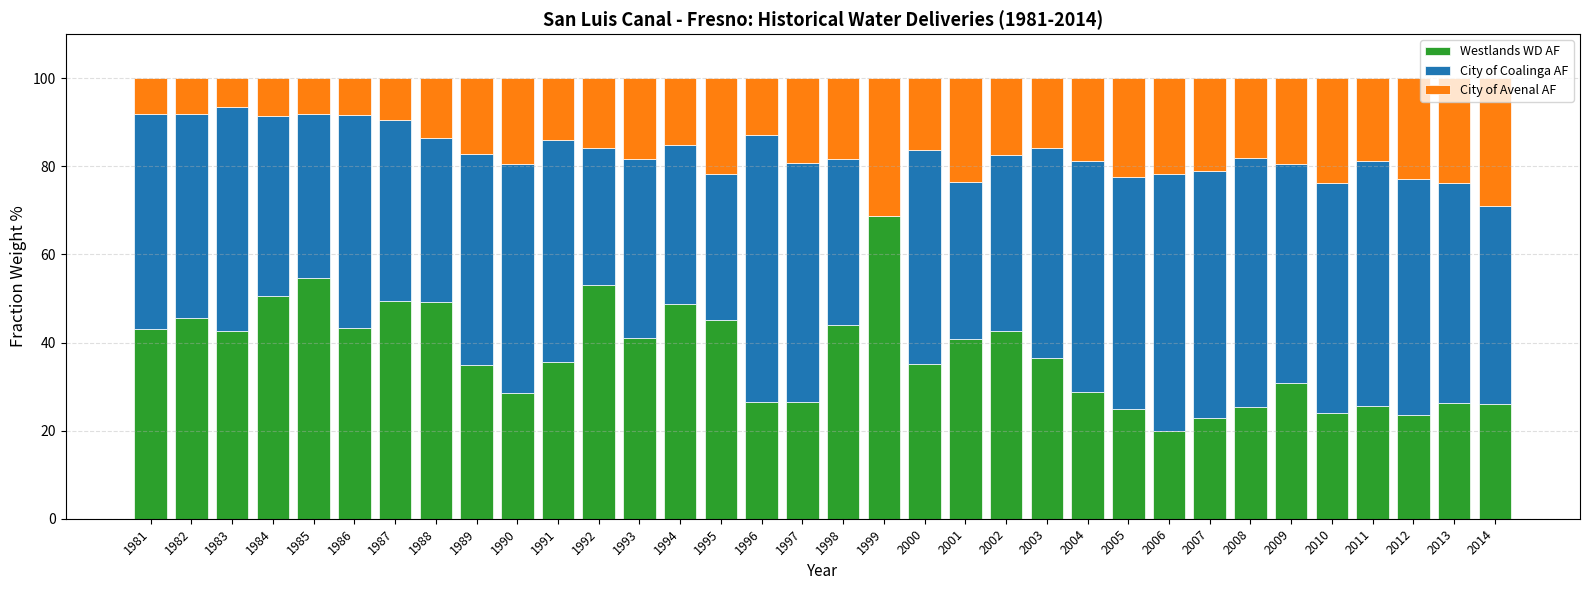

What is the total value across all series at 2007?

100.0